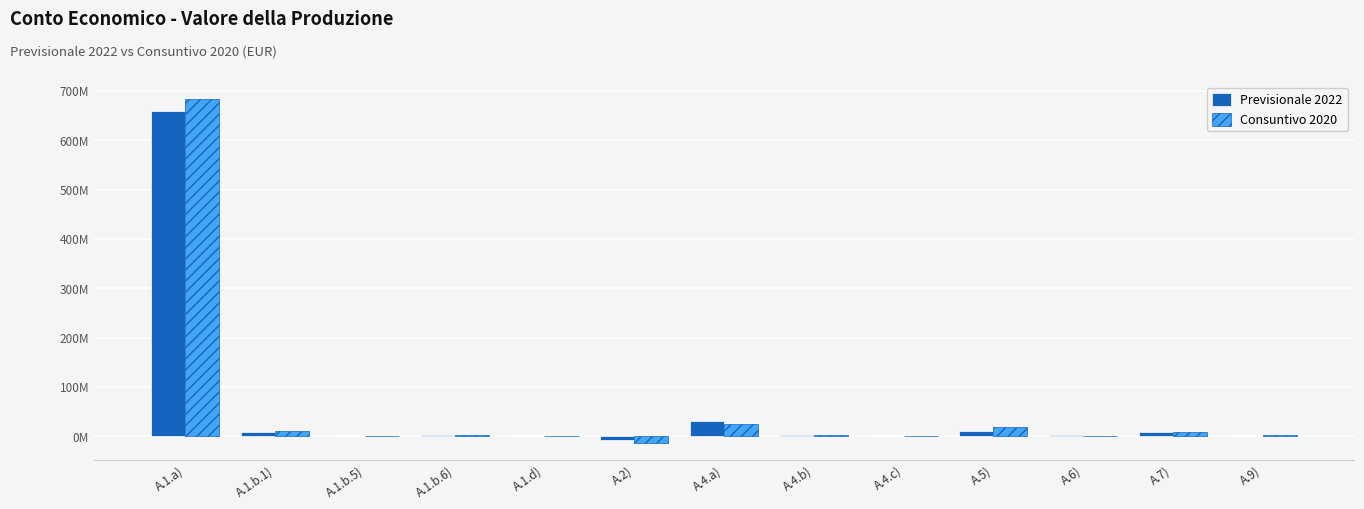

Reading right to left, list all the values displayed in this chart.

Previsionale 2022: A.9)=541904.7	A.7)=8912733.4	A.6)=2118020.9	A.5)=11683256.7	A.4.c)=1055350.6	A.4.b)=3032496.5	A.4.a)=31526650.4	A.2)=-7500000.0	A.1.d)=0.0	A.1.b.6)=3327335.4	A.1.b.5)=714176.7	A.1.b.1)=8568801.3	A.1.a)=660555982.0
Consuntivo 2020: A.9)=2413179.0	A.7)=9781930.3	A.6)=1971473.7	A.5)=18218455.2	A.4.c)=823608.9	A.4.b)=2968105.4	A.4.a)=25006621.2	A.2)=-12218174.8	A.1.d)=245365.7	A.1.b.6)=3612761.6	A.1.b.5)=1317553.9	A.1.b.1)=10999267.5	A.1.a)=684149744.6